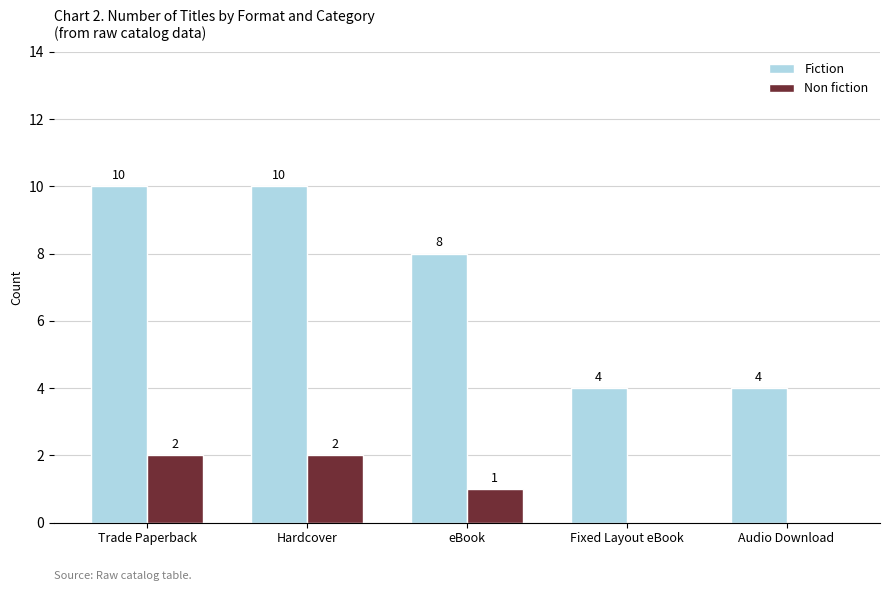

Reading left to right, transcribe all the data shown in this chart.

Fiction: Trade Paperback=10	Hardcover=10	eBook=8	Fixed Layout eBook=4	Audio Download=4
Non fiction: Trade Paperback=2	Hardcover=2	eBook=1	Fixed Layout eBook=0	Audio Download=0